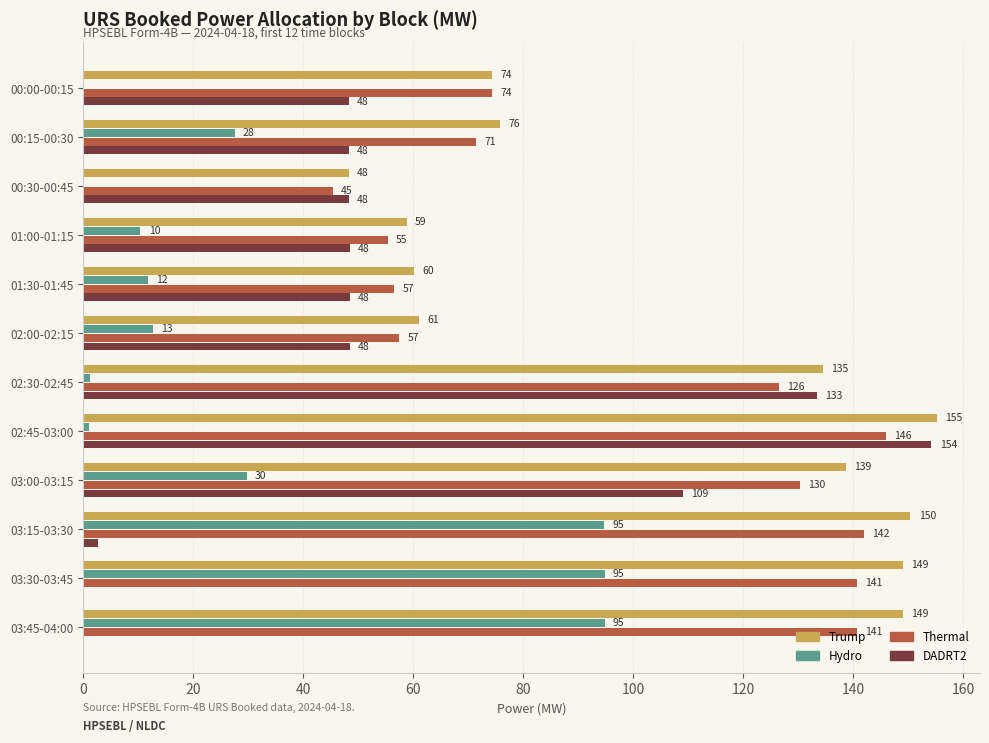

The value of Hydro at 03:00-03:15 is 50.2. True or false?

False